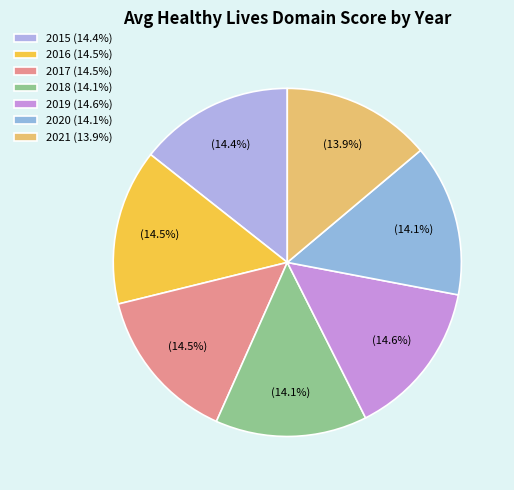

To the nearest percent, what percentage of the pie is 2020?

14%